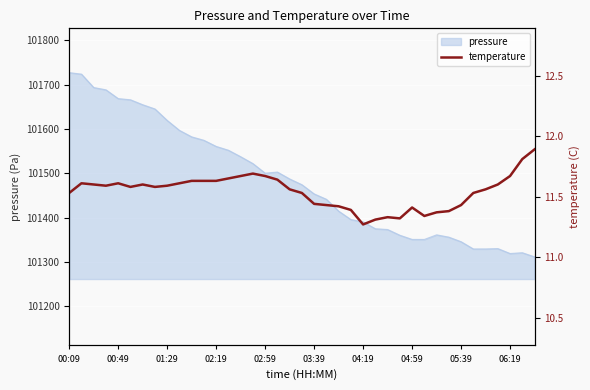

Reading right to left, what are all the values shown in this chart?

11.9	11.8	11.7	11.6	11.6	11.5	11.4	11.4	11.4	11.3	11.4	11.3	11.3	11.3	11.3	11.4	11.4	11.4	11.4	11.5	11.6	11.6	11.7	11.7	11.7	11.7	11.6	11.6	11.6	11.6	11.6	11.6	11.6	11.6	11.6	11.6	11.6	11.6	11.5